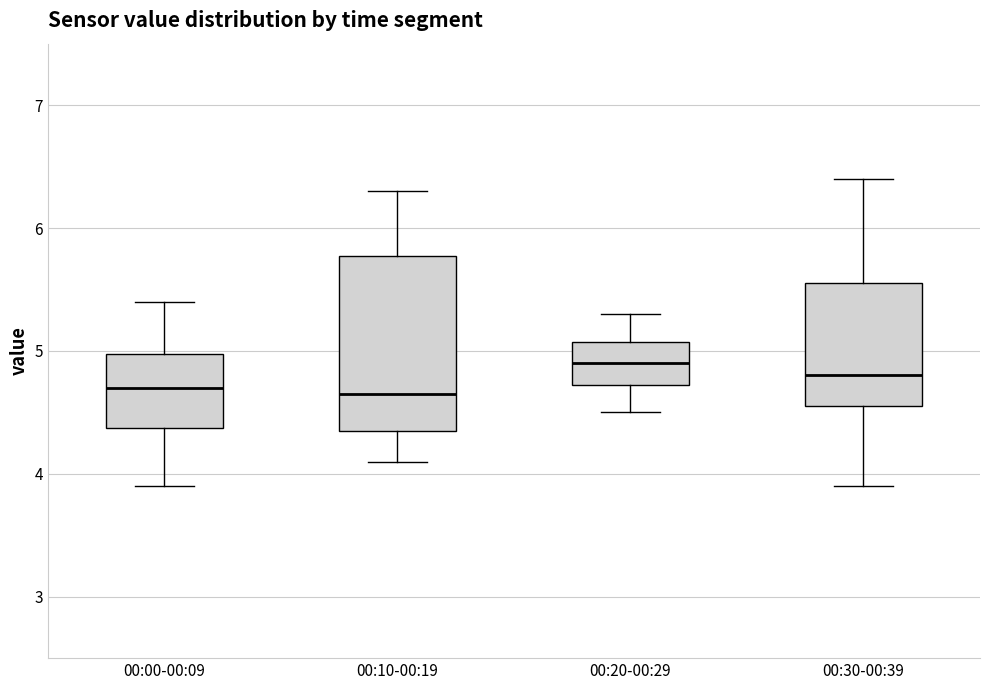

Comparing the boxes themselves (not the whiskers), which one is the tallest?

00:10-00:19